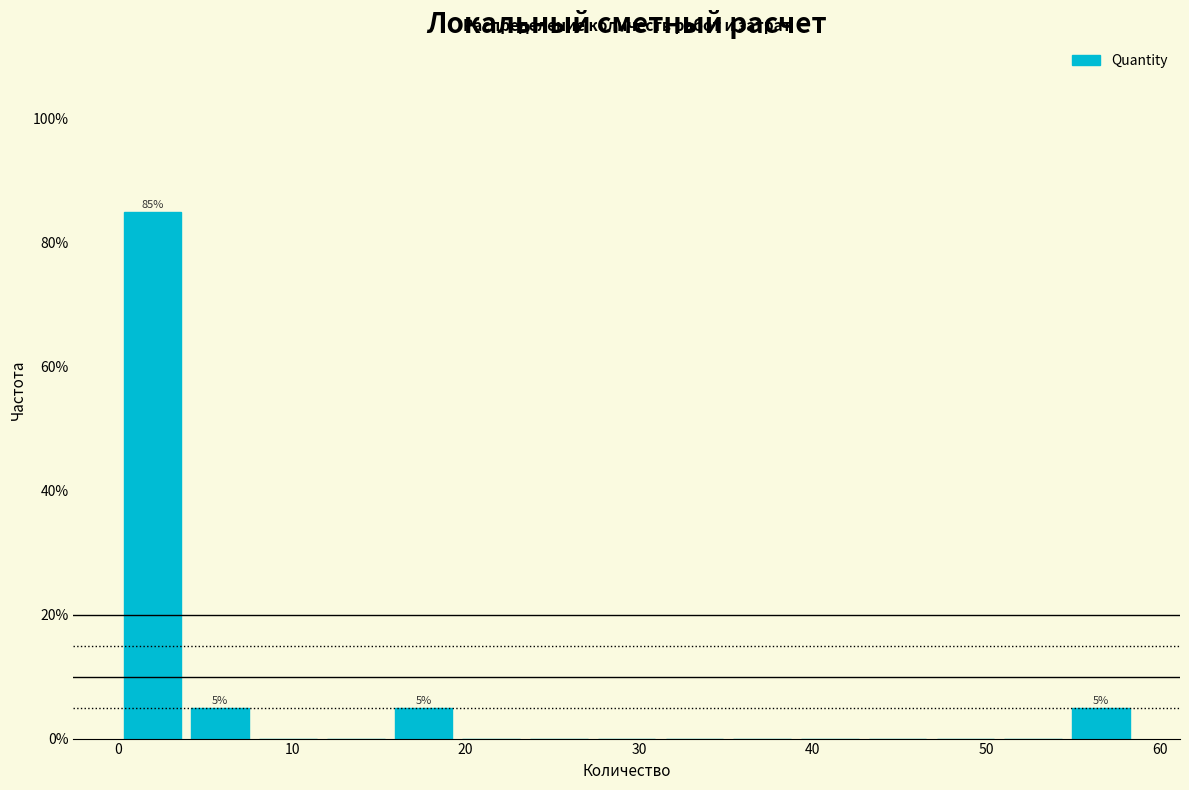

Around what value on the x-axis is the tallest bar? Give the approximate position of its centre, as read against the axis.

2